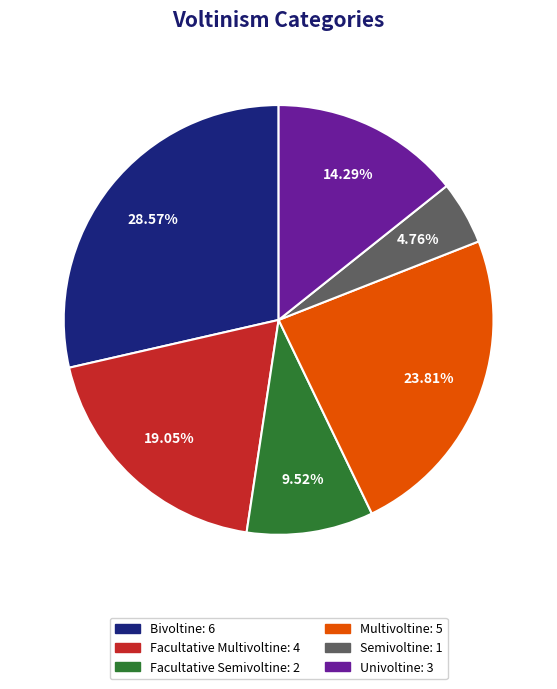

Does Semivoltine represent more than half of the total?

No